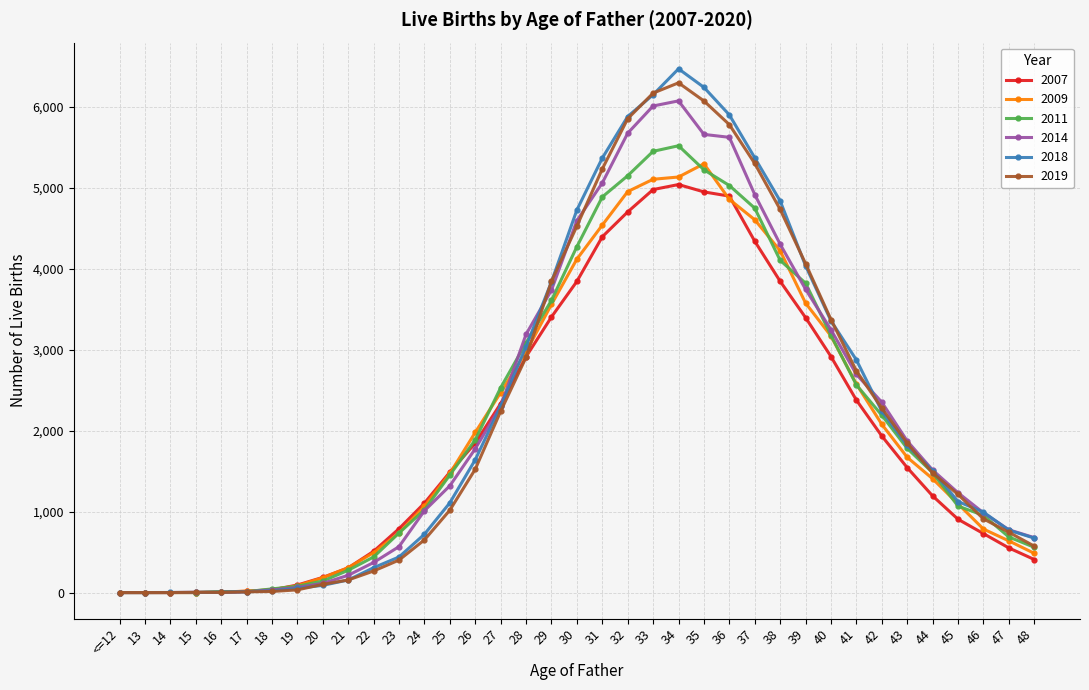

How many values in the 2018 series are below 1505?

18